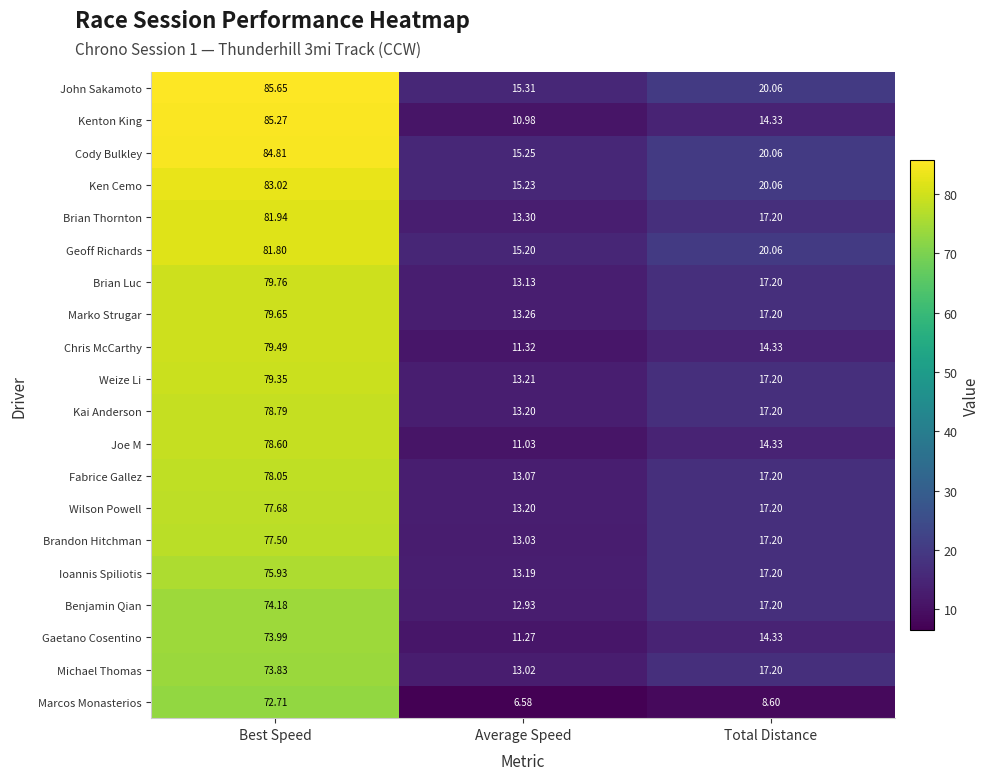

Is the value of Wilson Powell at Average Speed greater than the value of Benjamin Qian at Best Speed?

No